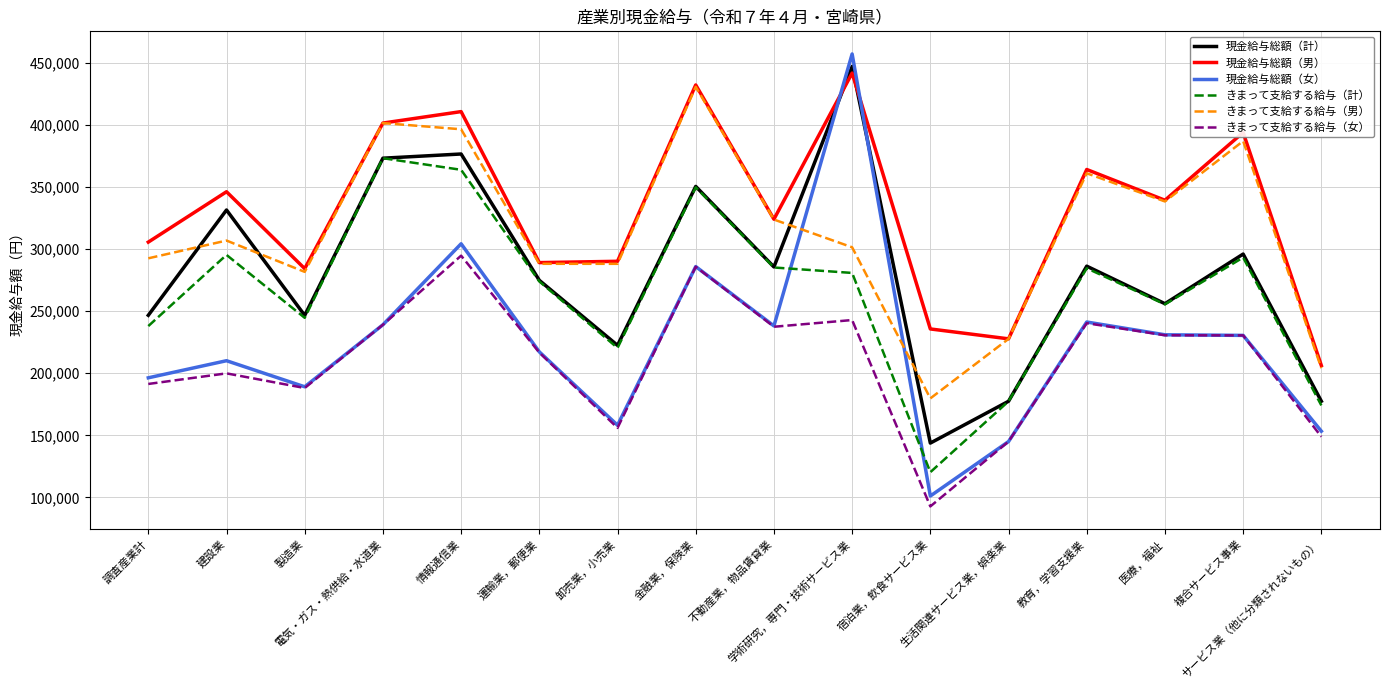

Which series changed the most between 運輸業，郵便業 and 学術研究，専門・技術サービス業?

現金給与総額（女）